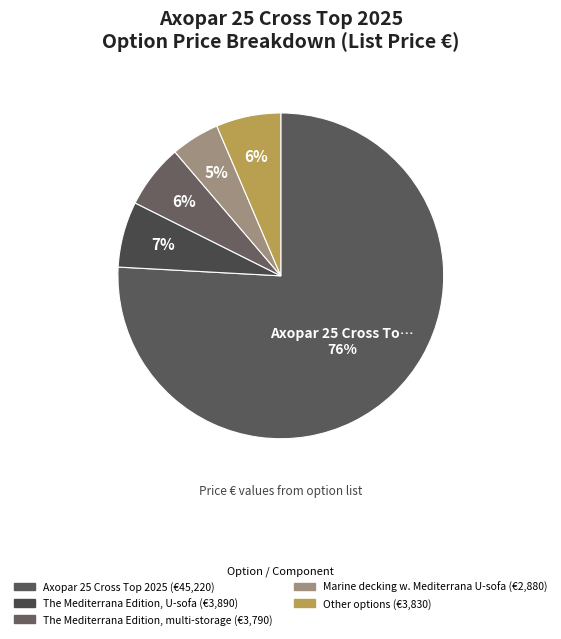

Count the number of slices in the pie.

5